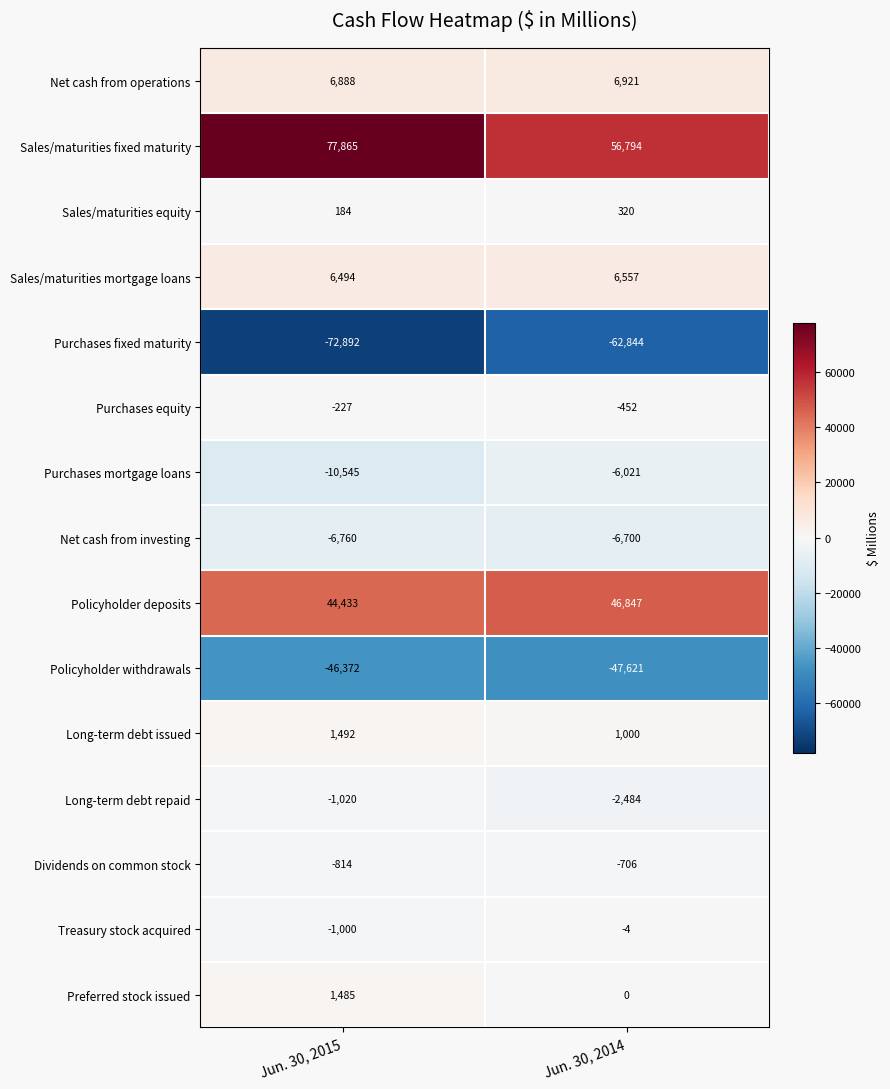

Reading left to right, extract all data points from this chart.

Net cash from operations: Jun. 30, 2015=6888	Jun. 30, 2014=6921
Sales/maturities fixed maturity: Jun. 30, 2015=77865	Jun. 30, 2014=56794
Sales/maturities equity: Jun. 30, 2015=184	Jun. 30, 2014=320
Sales/maturities mortgage loans: Jun. 30, 2015=6494	Jun. 30, 2014=6557
Purchases fixed maturity: Jun. 30, 2015=-72892	Jun. 30, 2014=-62844
Purchases equity: Jun. 30, 2015=-227	Jun. 30, 2014=-452
Purchases mortgage loans: Jun. 30, 2015=-10545	Jun. 30, 2014=-6021
Net cash from investing: Jun. 30, 2015=-6760	Jun. 30, 2014=-6700
Policyholder deposits: Jun. 30, 2015=44433	Jun. 30, 2014=46847
Policyholder withdrawals: Jun. 30, 2015=-46372	Jun. 30, 2014=-47621
Long-term debt issued: Jun. 30, 2015=1492	Jun. 30, 2014=1000
Long-term debt repaid: Jun. 30, 2015=-1020	Jun. 30, 2014=-2484
Dividends on common stock: Jun. 30, 2015=-814	Jun. 30, 2014=-706
Treasury stock acquired: Jun. 30, 2015=-1000	Jun. 30, 2014=-4
Preferred stock issued: Jun. 30, 2015=1485	Jun. 30, 2014=0